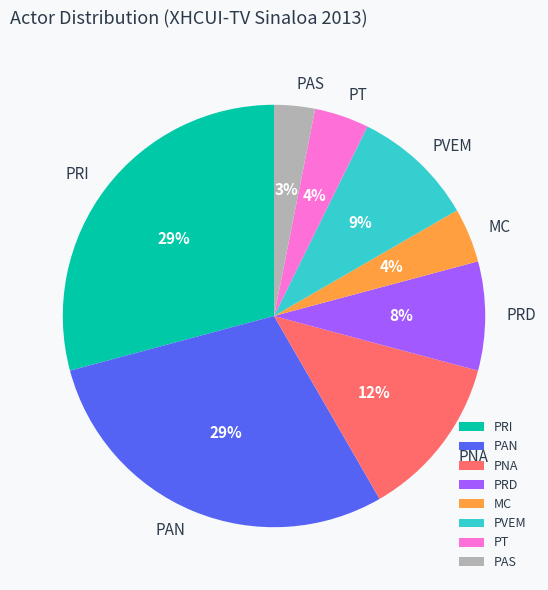

Count the number of slices in the pie.

8